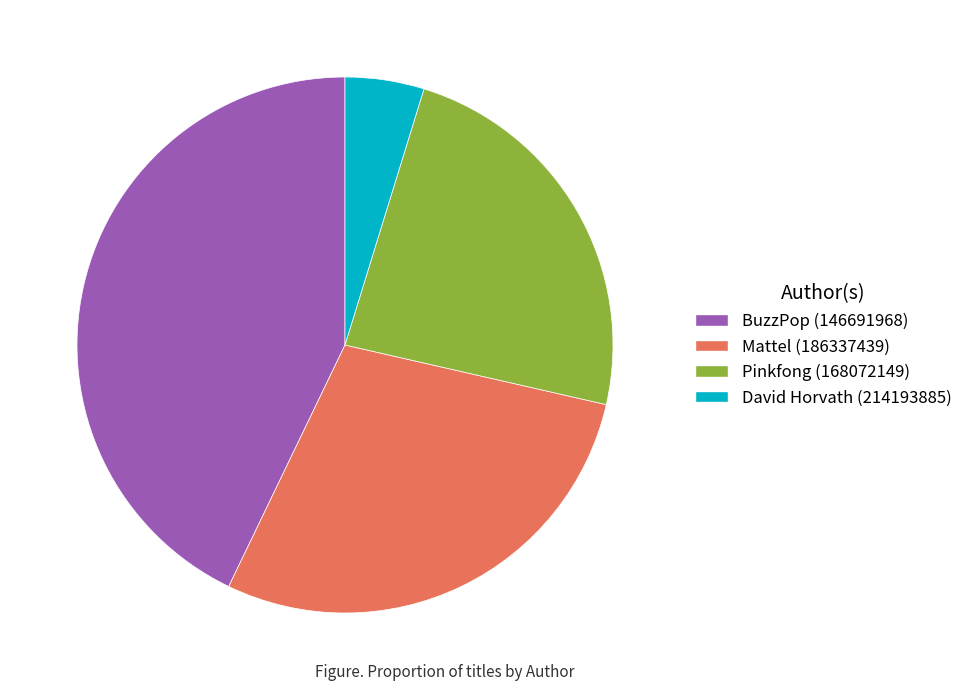

What is the smallest slice in the pie chart?

David Horvath (214193885)